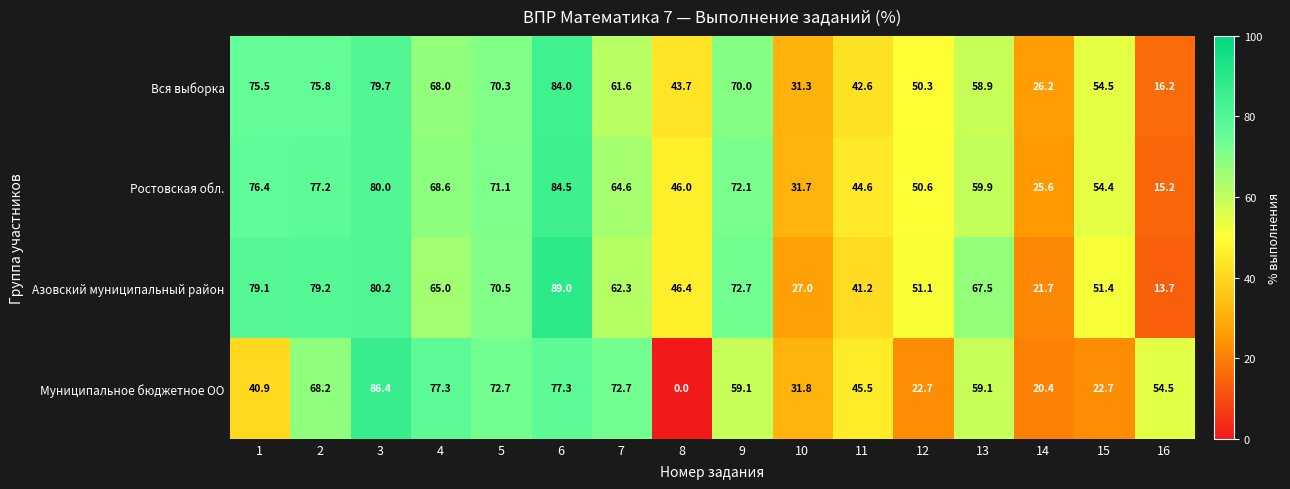

Which series changed the most between 8 and 12?

Муниципальное бюджетное ОО